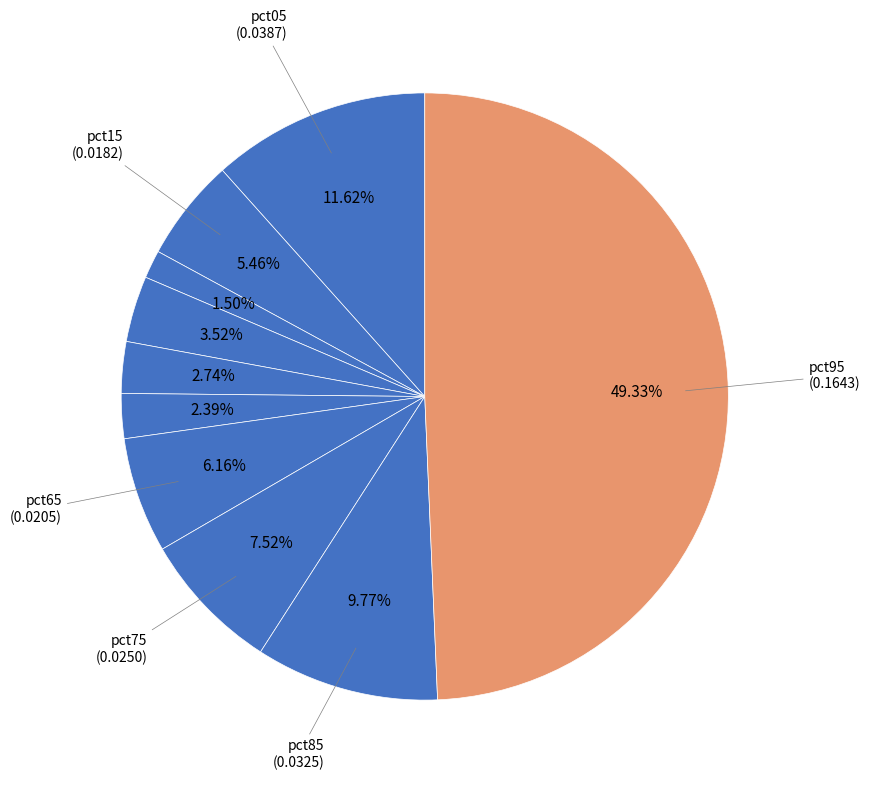

How many slices are in this pie chart?

10